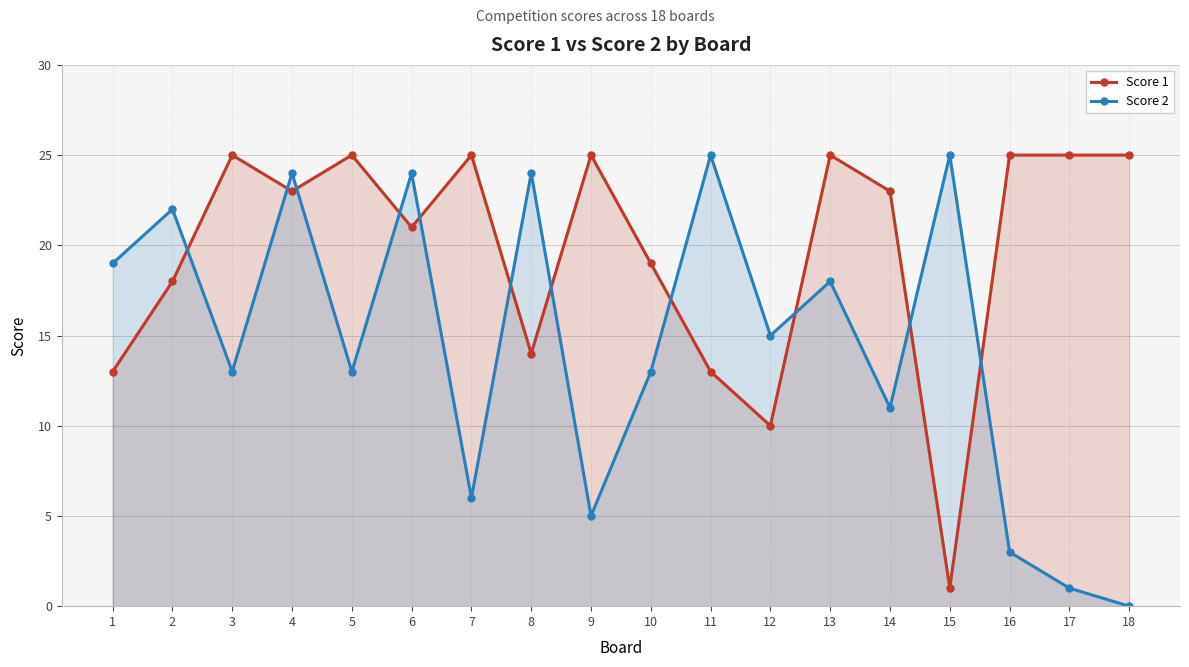

In Score 1, how many points are lower than both neighbors (excluding endpoints)?

5